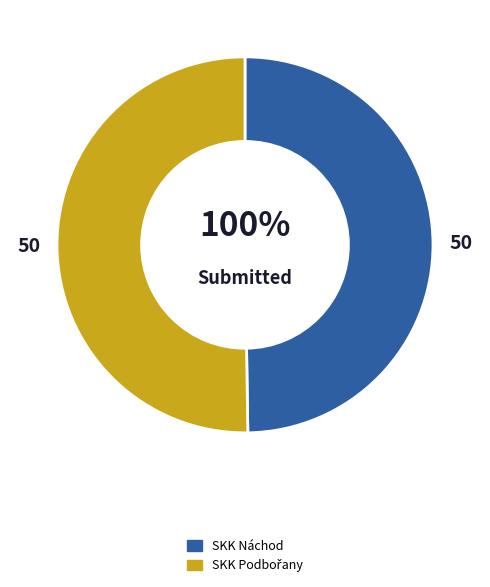

Is 7 the majority of the pie?

No